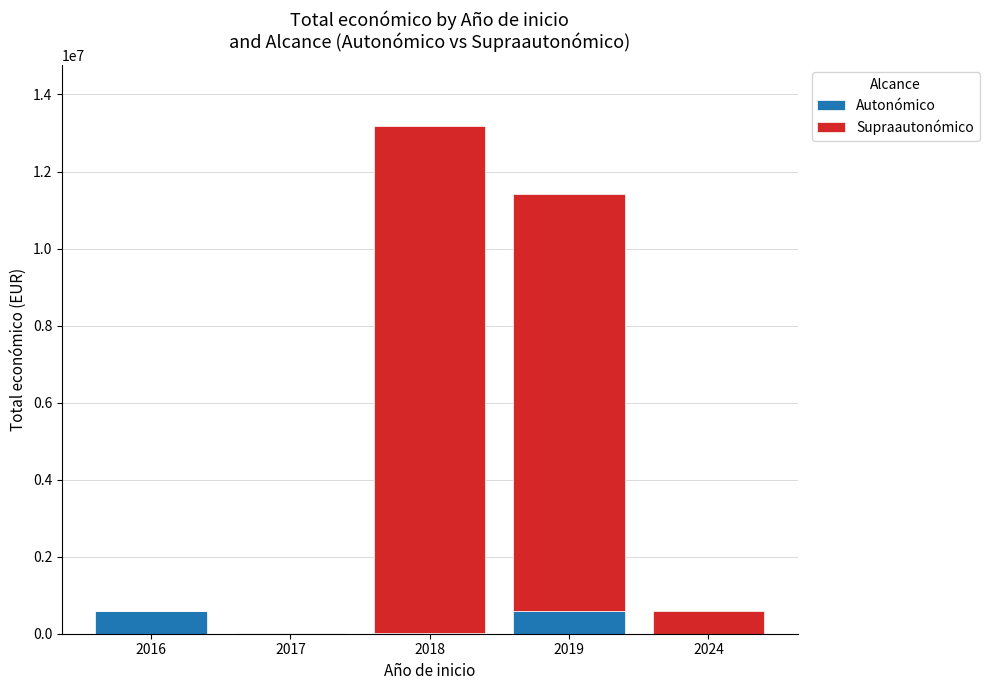

At which category is the sum across all series the highest?

2018